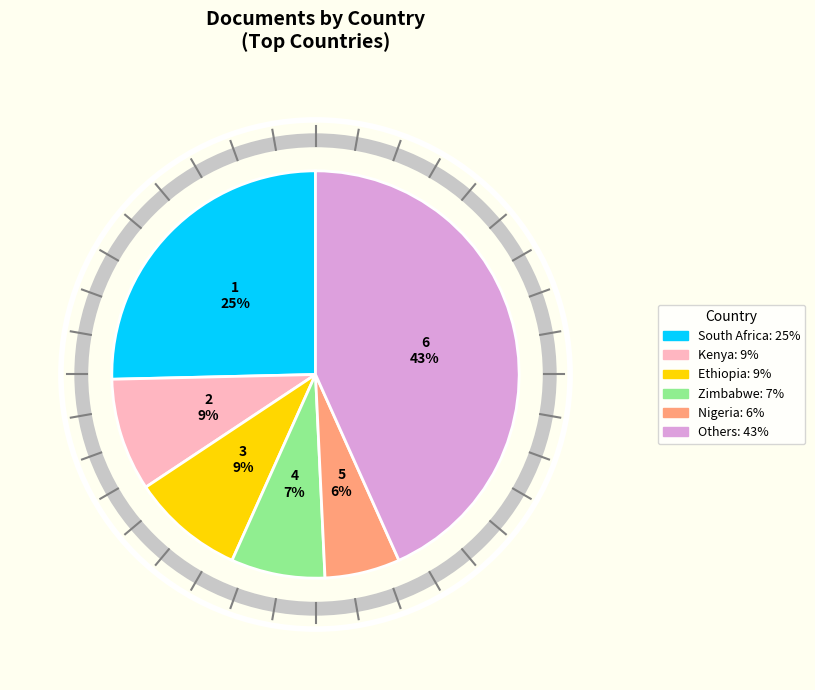

Does any single category account for the majority?

No